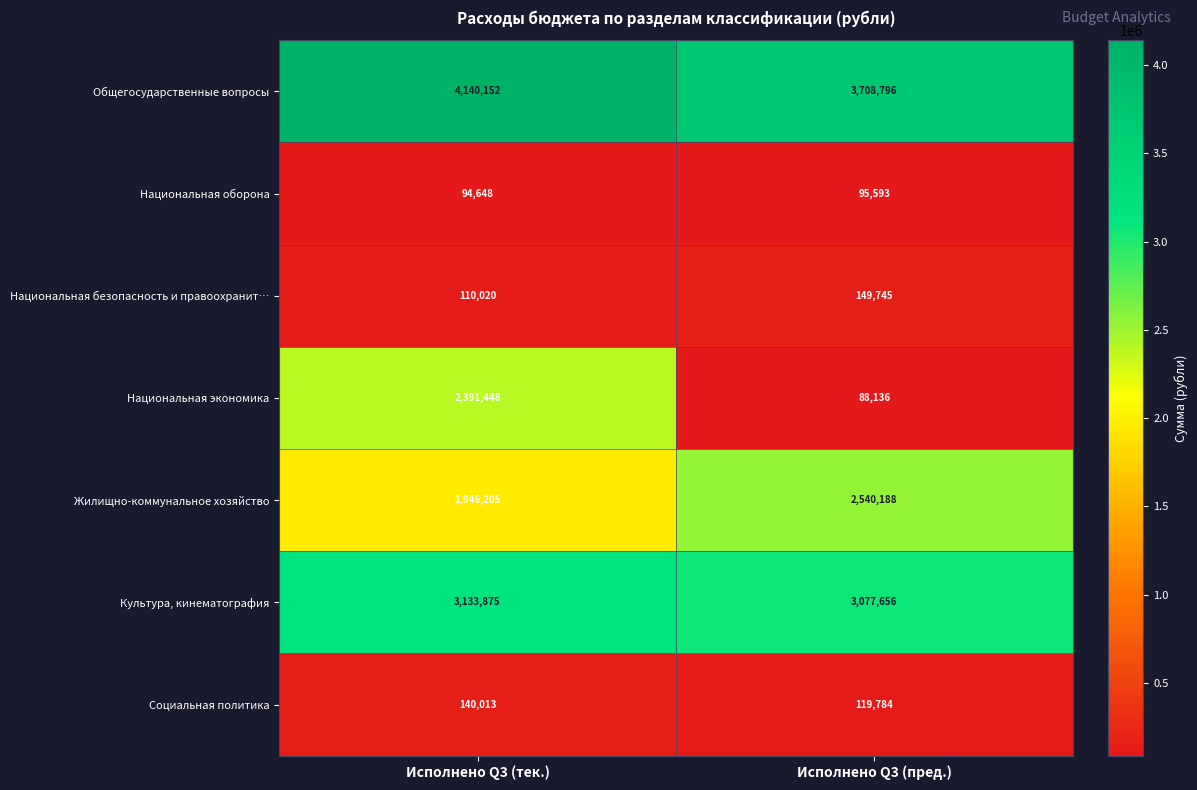

Which series changed the most between Исполнено Q3 (тек.) and Исполнено Q3 (пред.)?

Национальная экономика